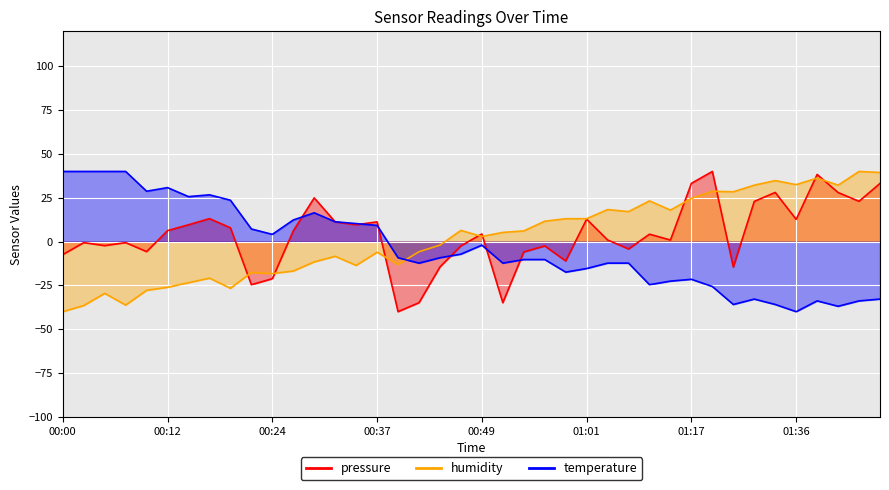

Reading left to right, list all the values displayed in this chart.

pressure: 00:00=-7.4	00:02=-0.6	00:05=-2.3	00:07=-0.6	00:10=-5.7	00:12=6.2	00:14=9.6	00:17=13.1	00:19=7.9	00:22=-24.6	00:24=-21.2	00:27=6.1	00:29=24.9	00:32=11.2	00:34=9.6	00:37=11.2	00:39=-40.0	00:42=-34.9	00:44=-14.5	00:47=-2.4	00:49=4.3	00:52=-34.9	00:54=-5.9	00:56=-2.5	00:59=-11.1	01:01=12.8	01:04=0.9	01:07=-4.2	01:12=4.2	01:15=0.9	01:17=33.2	01:20=40.0	01:25=-14.5	01:31=22.9	01:33=28.0	01:36=12.6	01:38=38.3	01:41=28.0	01:43=23.0	01:46=33.2
humidity: 00:00=-40.0	00:02=-36.5	00:05=-29.6	00:07=-36.2	00:10=-27.8	00:12=-26.1	00:14=-23.5	00:17=-20.9	00:19=-26.7	00:22=-17.7	00:24=-18.3	00:27=-16.8	00:29=-11.6	00:32=-8.4	00:34=-13.6	00:37=-6.1	00:39=-13.0	00:42=-5.8	00:44=-2.0	00:47=6.4	00:49=2.9	00:52=5.2	00:54=6.1	00:56=11.6	00:59=13.0	01:01=13.0	01:04=18.3	01:07=17.1	01:12=23.2	01:15=18.0	01:17=24.6	01:20=28.7	01:25=28.4	01:31=32.2	01:33=34.8	01:36=32.5	01:38=36.2	01:41=32.2	01:43=40.0	01:46=39.4
temperature: 00:00=40.0	00:02=40.0	00:05=40.0	00:07=40.0	00:10=28.7	00:12=30.8	00:14=25.6	00:17=26.7	00:19=23.6	00:22=7.2	00:24=4.1	00:27=12.3	00:29=16.4	00:32=11.3	00:34=10.3	00:37=9.2	00:39=-9.2	00:42=-12.3	00:44=-9.2	00:47=-7.2	00:49=-2.1	00:52=-12.3	00:54=-10.3	00:56=-10.3	00:59=-17.4	01:01=-15.4	01:04=-12.3	01:07=-12.3	01:12=-24.6	01:15=-22.6	01:17=-21.5	01:20=-25.6	01:25=-35.9	01:31=-32.8	01:33=-35.9	01:36=-40.0	01:38=-33.8	01:41=-36.9	01:43=-33.8	01:46=-32.8